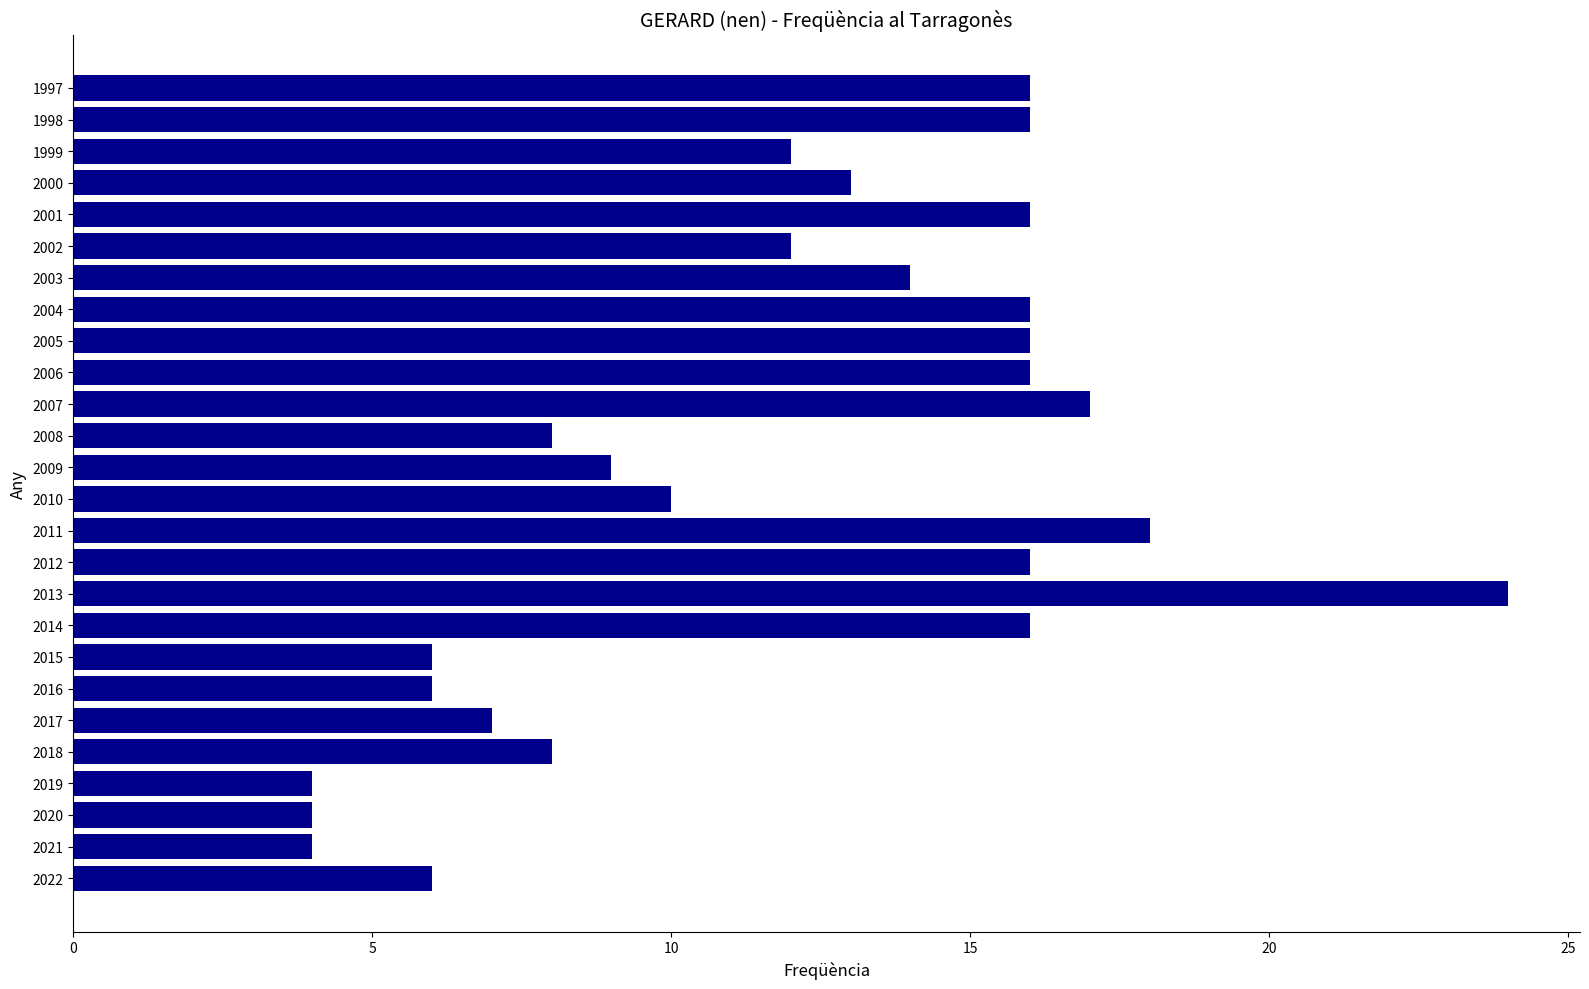

The value at 1998 is 25. True or false?

False